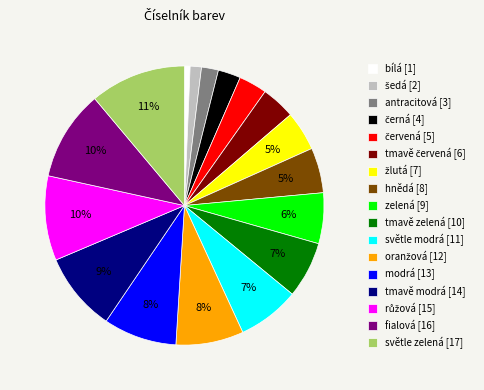

Is the sum of fialová [16] and tmavě modrá [14] greater than half?

No